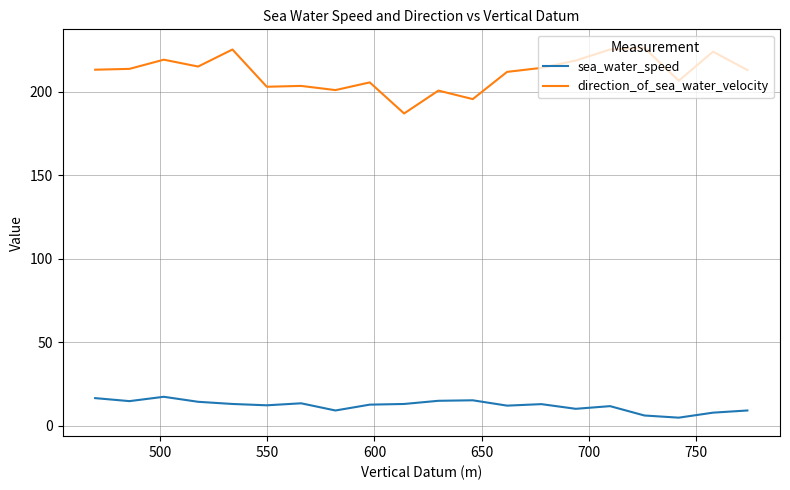

What is the minimum value for direction_of_sea_water_velocity?

187.0